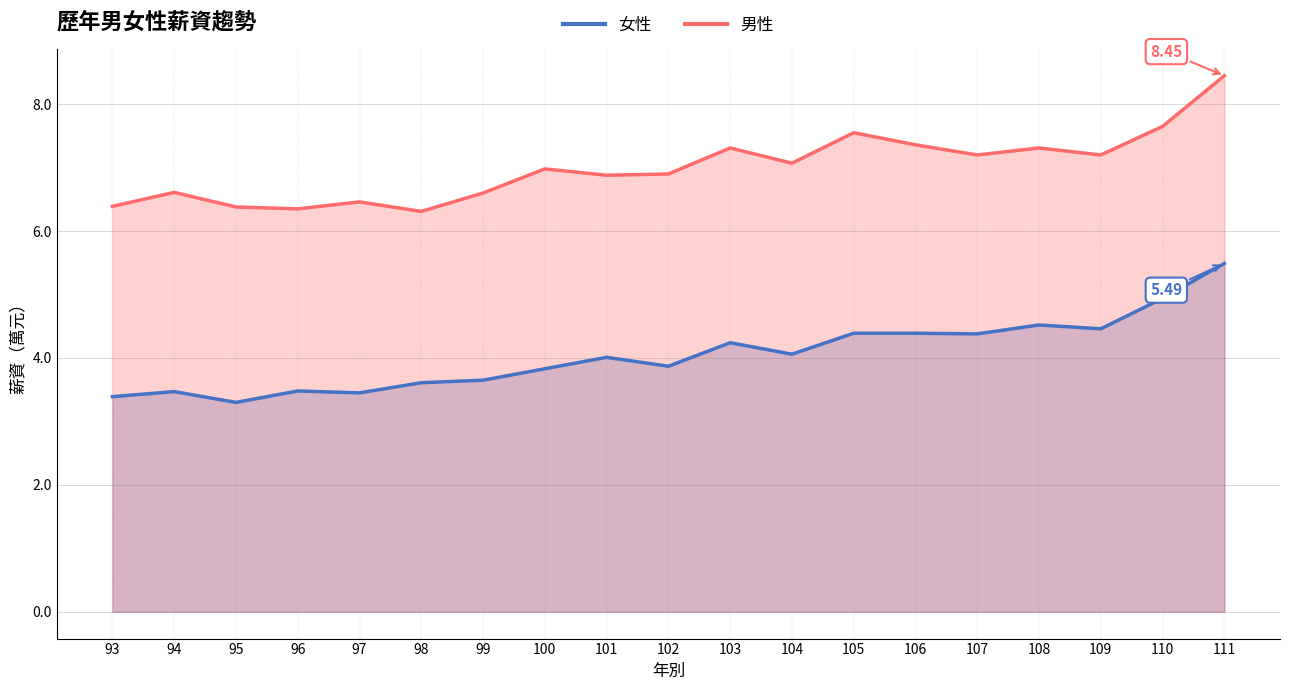

Reading right to left, extract all data points from this chart.

女性: 5.5	4.9	4.5	4.5	4.4	4.4	4.4	4.1	4.2	3.9	4.0	3.8	3.6	3.6	3.5	3.5	3.3	3.5	3.4
男性: 8.4	7.7	7.2	7.3	7.2	7.4	7.5	7.1	7.3	6.9	6.9	7.0	6.6	6.3	6.5	6.3	6.4	6.6	6.4